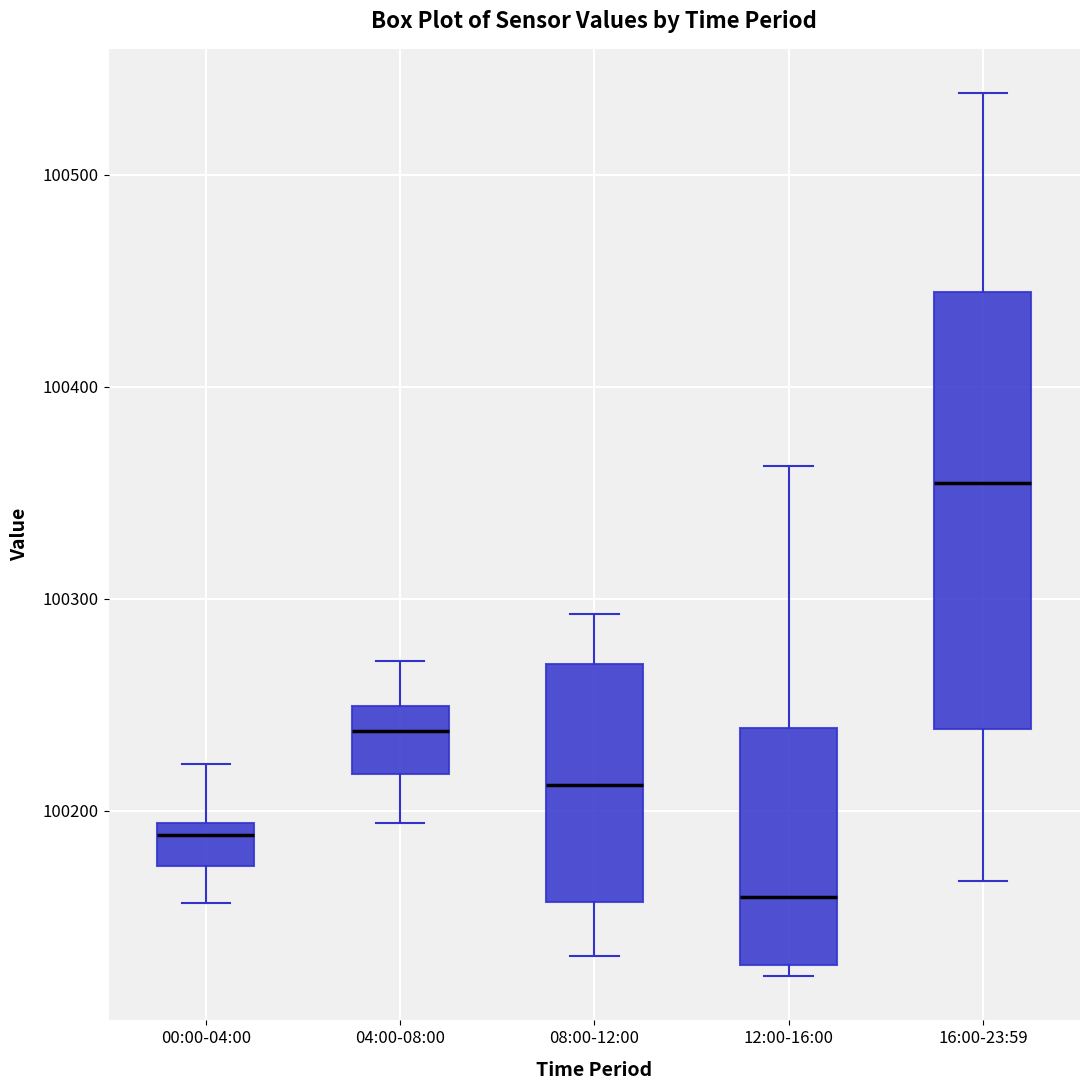

Reading left to right, read every box against the y-axis: the position of its median line, the range the box covers, and the ends of its whiskers. The values are not printed on the chart, so give them approximately, as read against the axis.

00:00-04:00: median 100190 (just below the box's upper edge), box 100170 to 100190, whiskers 100160 to 100220
04:00-08:00: median 100240, box 100220 to 100250, whiskers 100190 to 100270
08:00-12:00: median 100210, box 100160 to 100270, whiskers 100130 to 100290
12:00-16:00: median 100160, box 100130 to 100240, whiskers 100120 to 100360
16:00-23:59: median 100350, box 100240 to 100440, whiskers 100170 to 100540